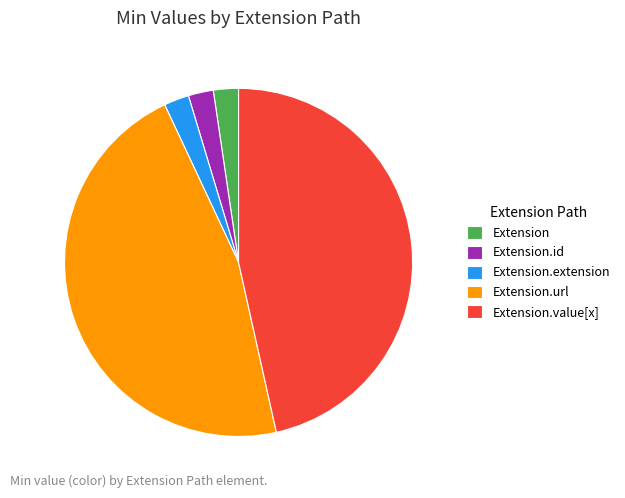

Is the sum of Extension and Extension.value[x] greater than half?

No